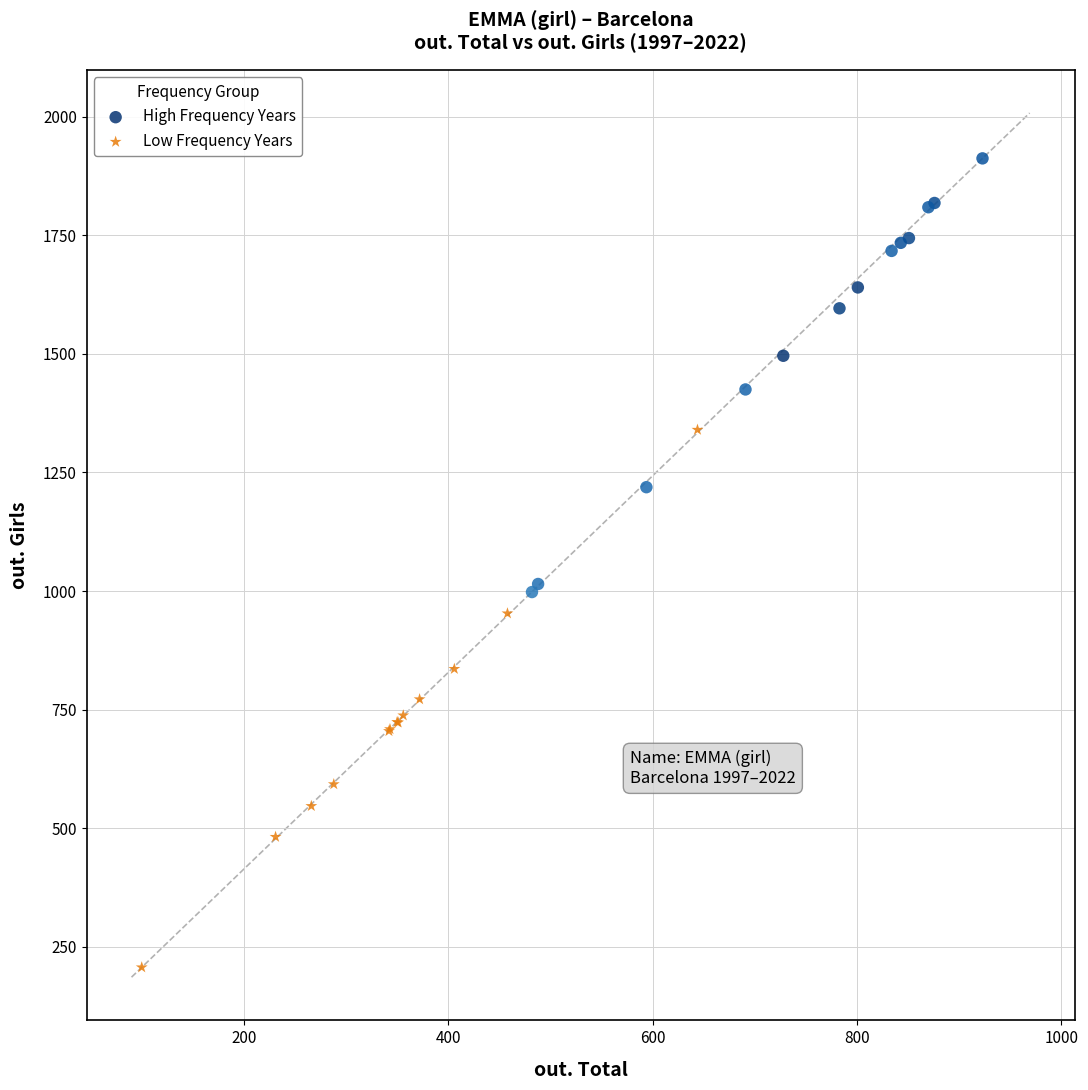

What are all the series names shown in the legend?

High Frequency Years, Low Frequency Years